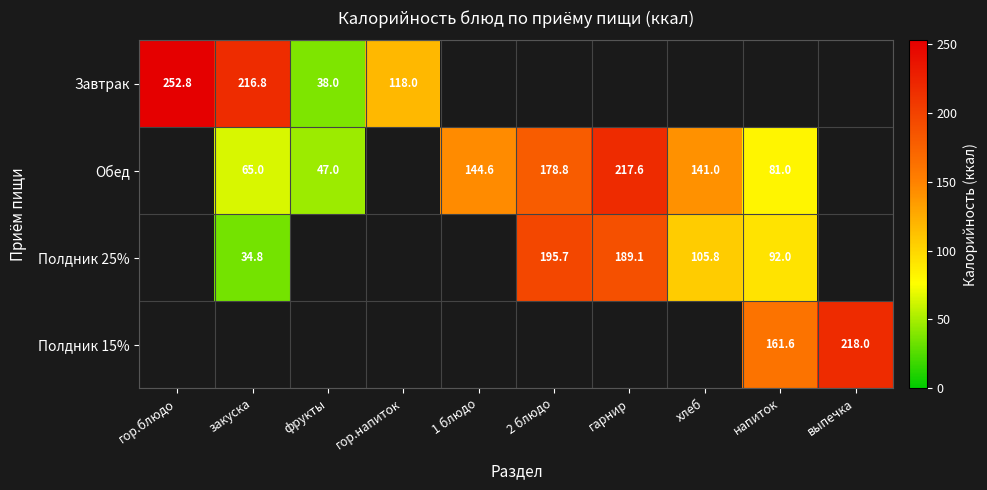

What is the sum of the Завтрак values at закуска and гор.напиток?

334.8